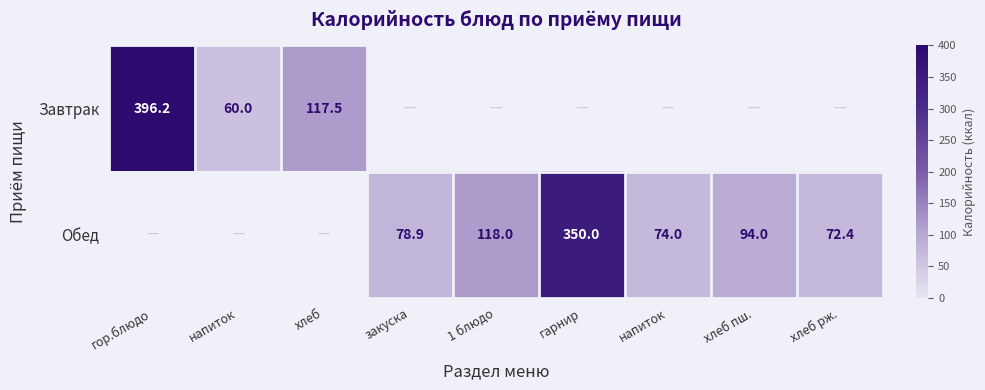

Rank the series by their average value, from highest to lowest.

Завтрак, Обед